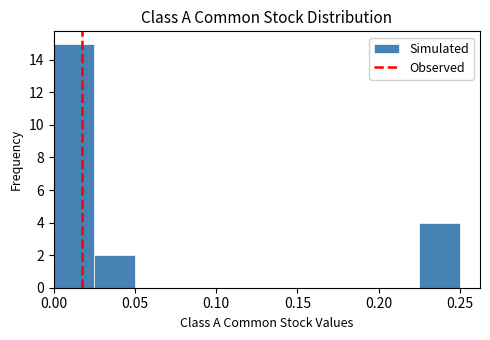

Reading left to right, list every bar in this chart as the range it spans on the x-axis followed by its height. The values are not printed on the chart, so give them approximately, as read against the axis.

0.000 to 0.025: 15
0.025 to 0.050: 2
0.050 to 0.075: 0
0.075 to 0.100: 0
0.100 to 0.125: 0
0.125 to 0.150: 0
0.150 to 0.175: 0
0.175 to 0.200: 0
0.200 to 0.225: 0
0.225 to 0.250: 4